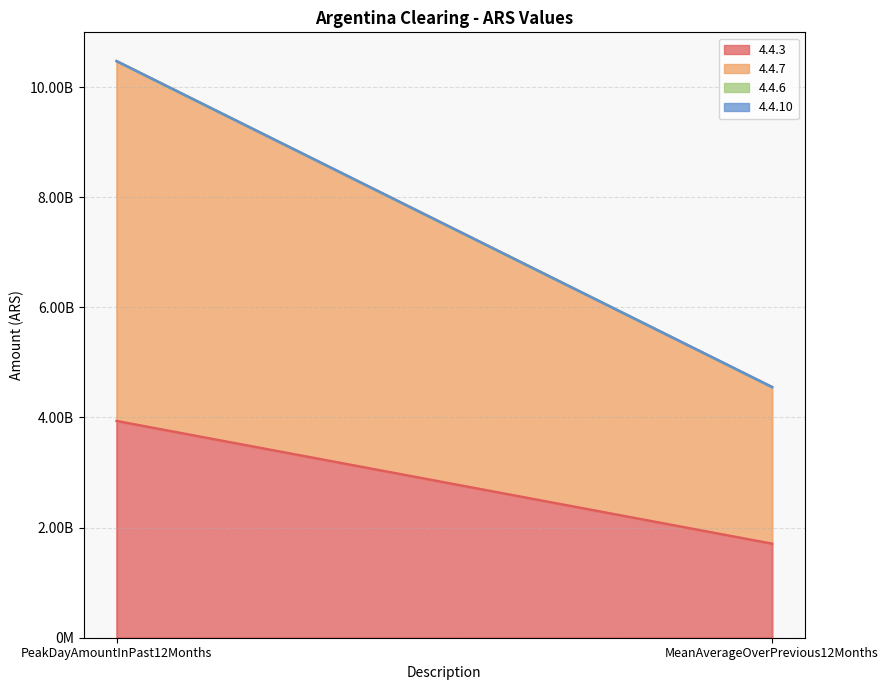

What is the sum of the 4.4.7 values at PeakDayAmountInPast12Months and MeanAverageOverPrevious12Months?

9380733826.7